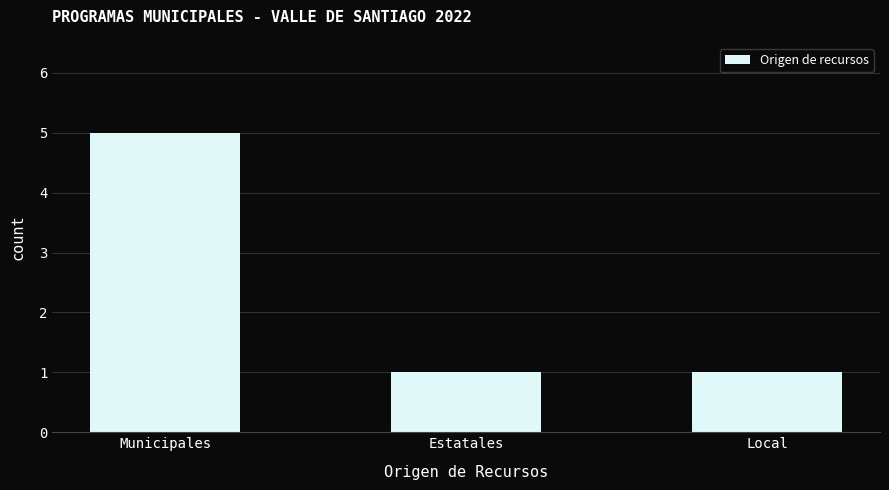

Count the number of data series in this chart.

1